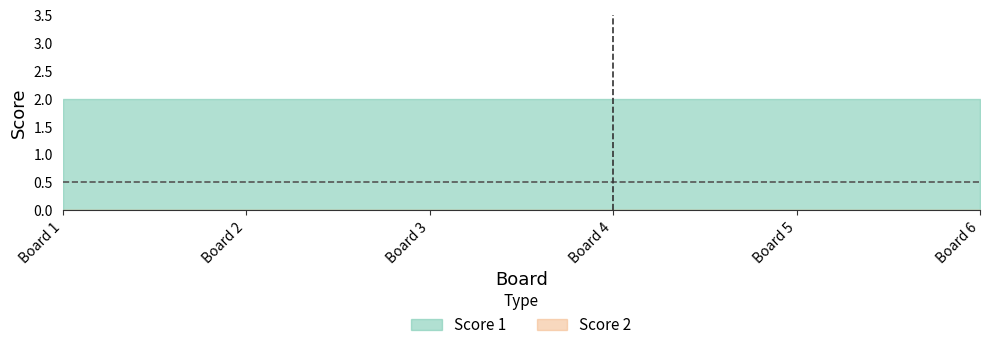

At how many categories does at least one series exceed 0?

6